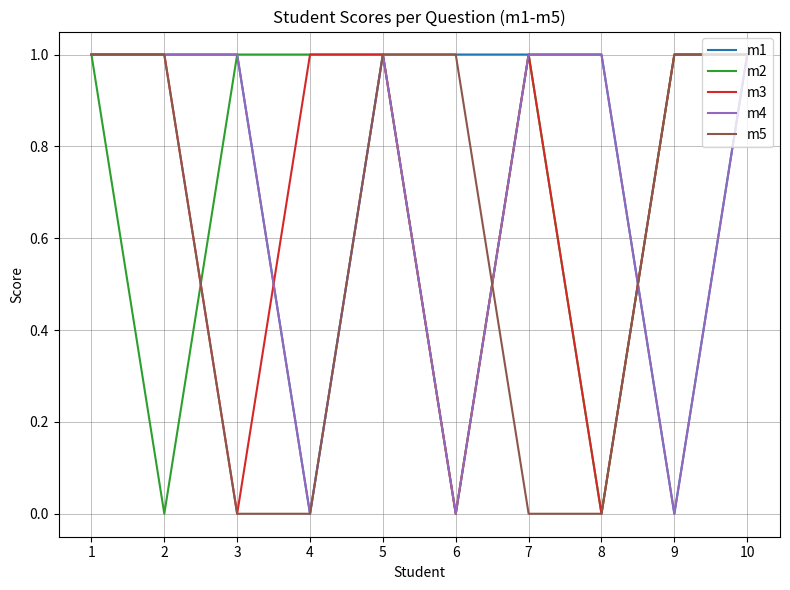

What is the difference between the maximum and minimum values in the m2 series?

1